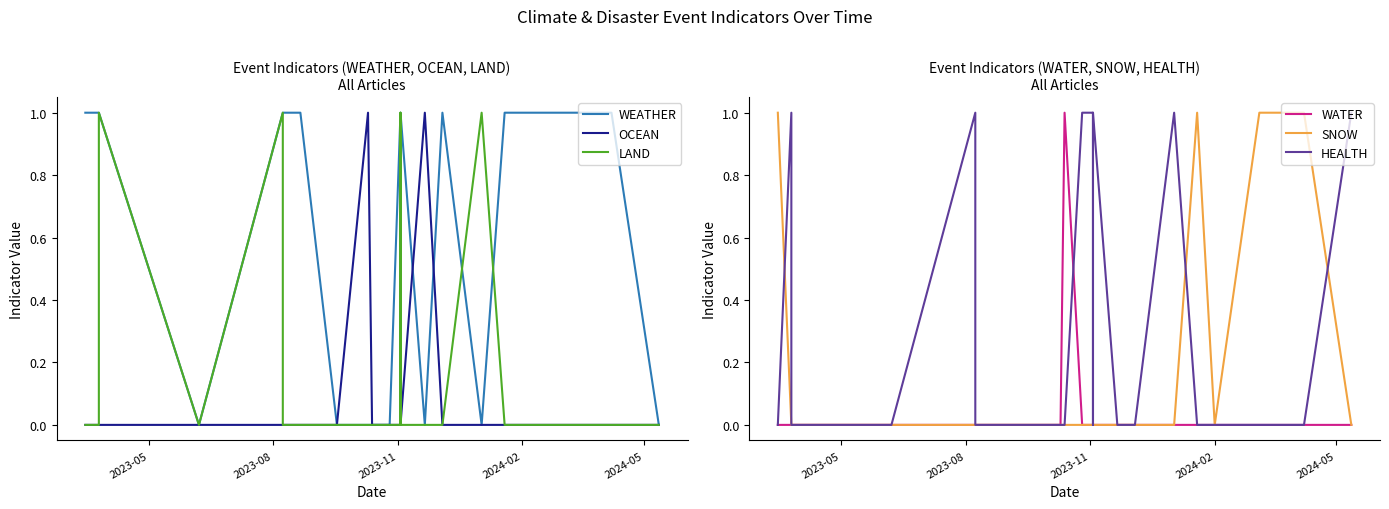

How many lines are shown in the chart?

6